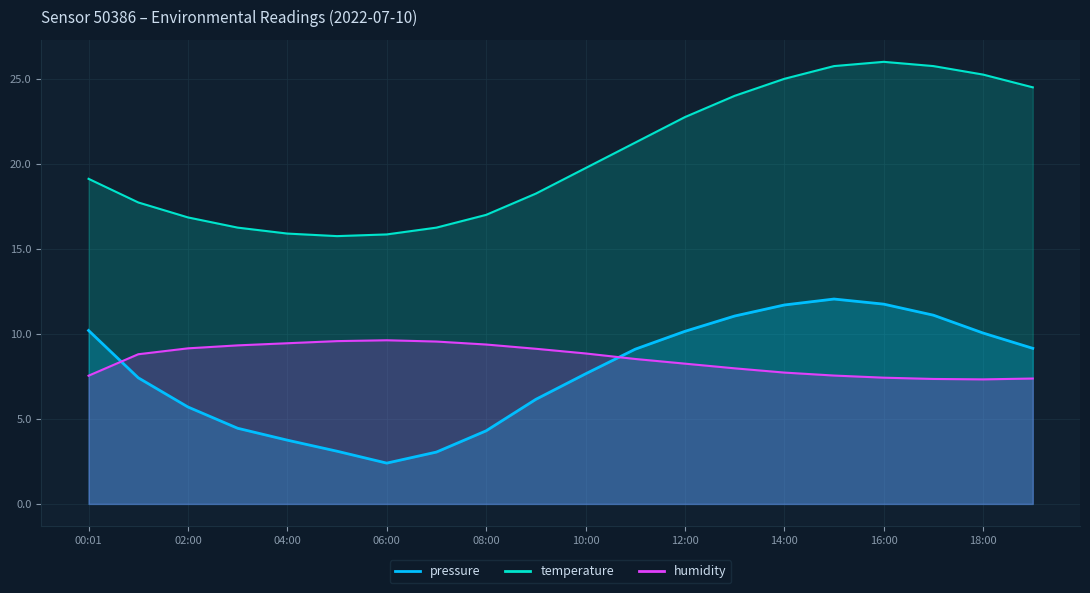

Rank the series at 11:00 from highest to lowest value.

temperature, pressure, humidity